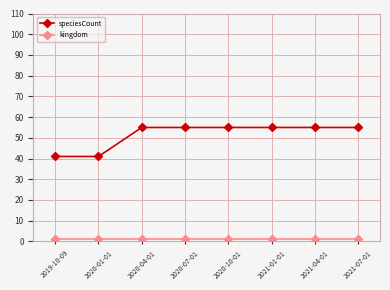

What is the maximum value shown in the chart?

55